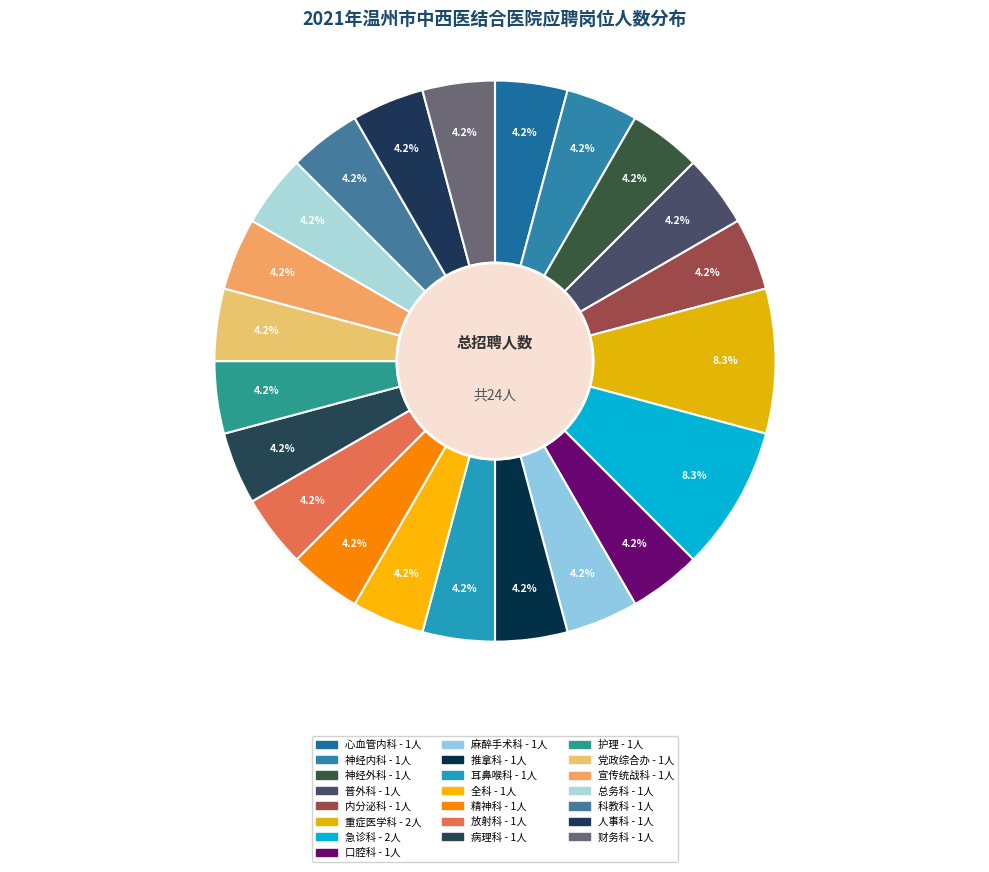

Is 总务科 the majority of the pie?

No